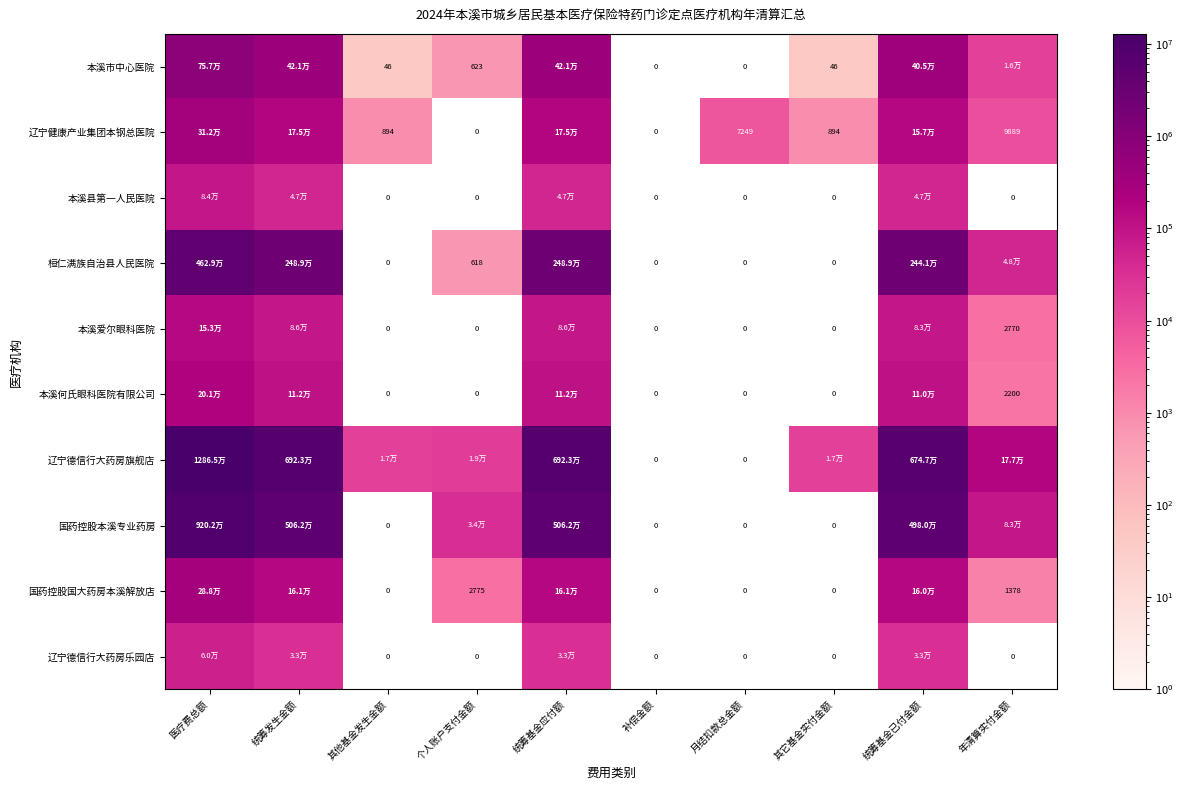

What is the maximum value shown in the chart?

12865432.3